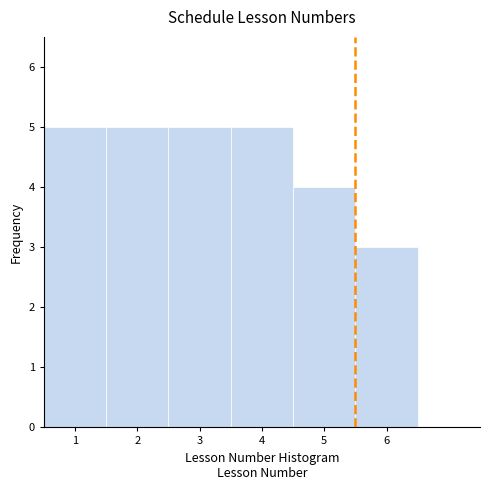

Reading left to right, transcribe this chart: for each bar, give the range it covers on the x-axis and its height. The values are not printed on the chart, so give them approximately, as read against the axis.

0.5 to 1.5: 5
1.5 to 2.5: 5
2.5 to 3.5: 5
3.5 to 4.5: 5
4.5 to 5.5: 4
5.5 to 6.5: 3